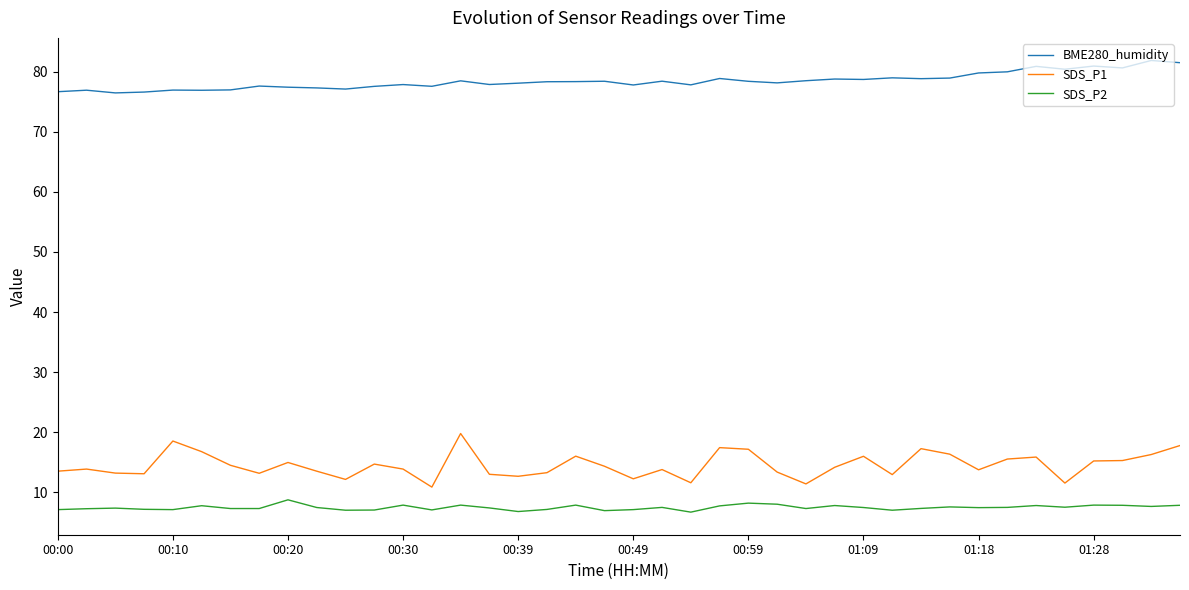

Which series has the widest spread of values?

SDS_P1